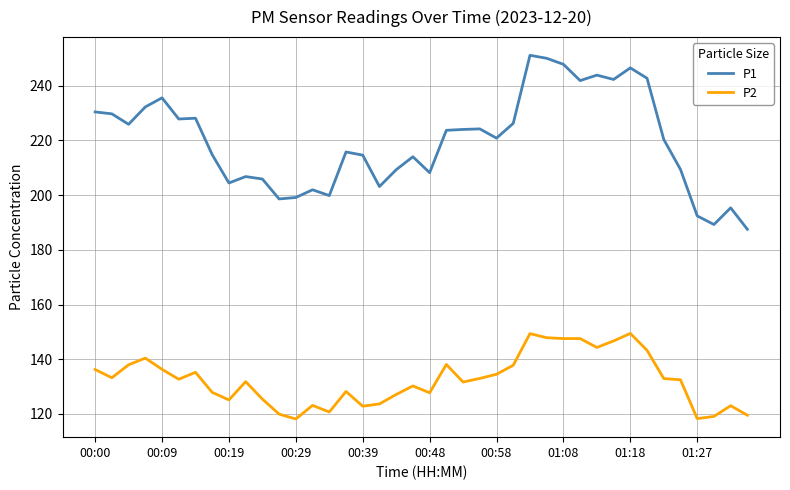

Which series has the largest range (max minus min)?

P1